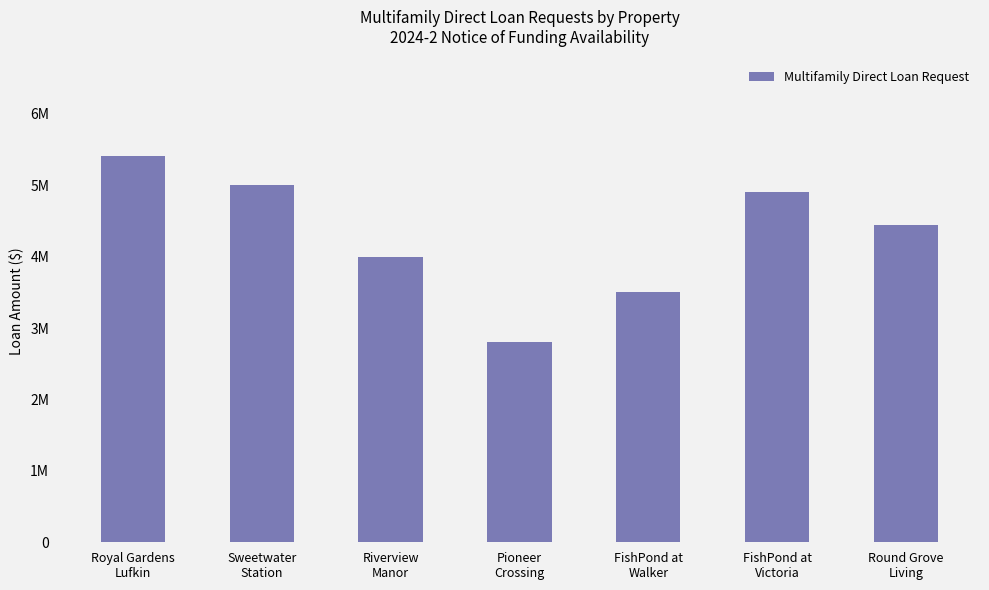

What is the difference between the maximum and minimum values?

2610000